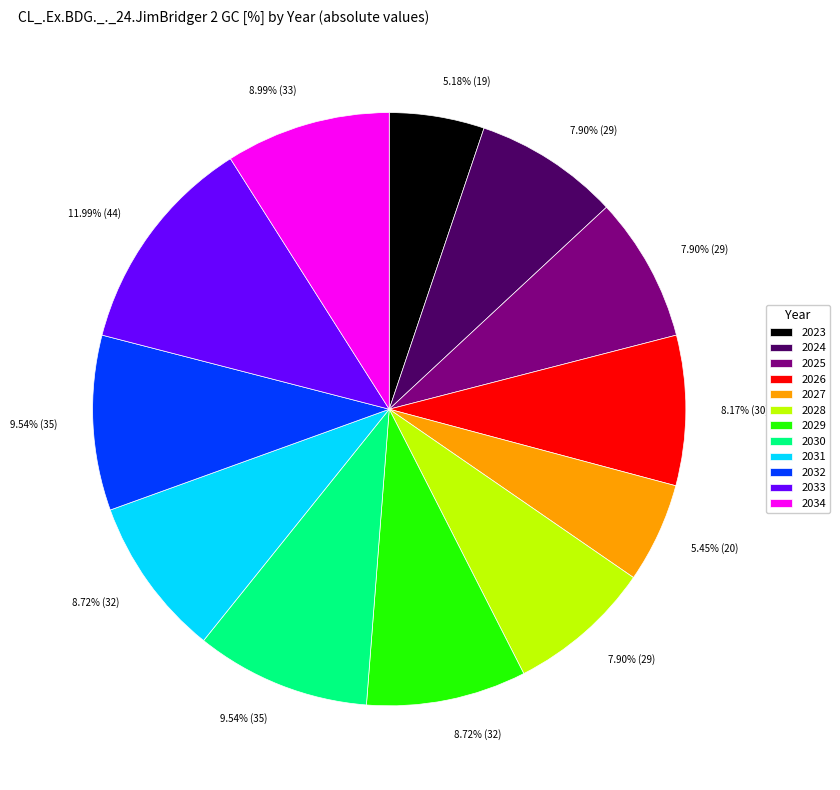

Is the sum of 2033 and 2031 greater than half?

No